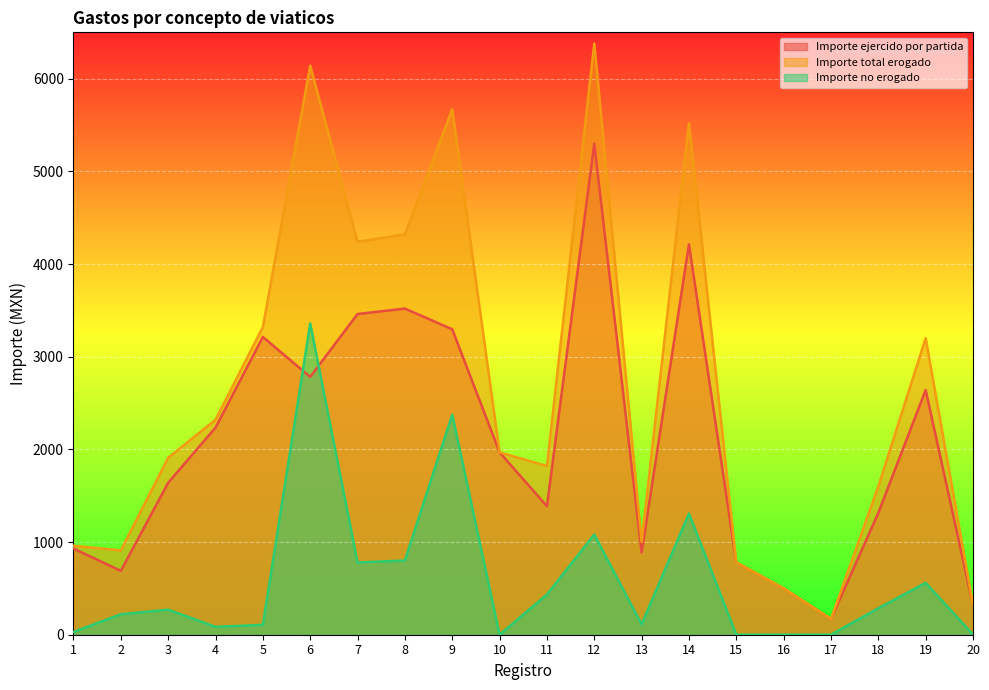

At which label is Importe total erogado closest to 3275?

5